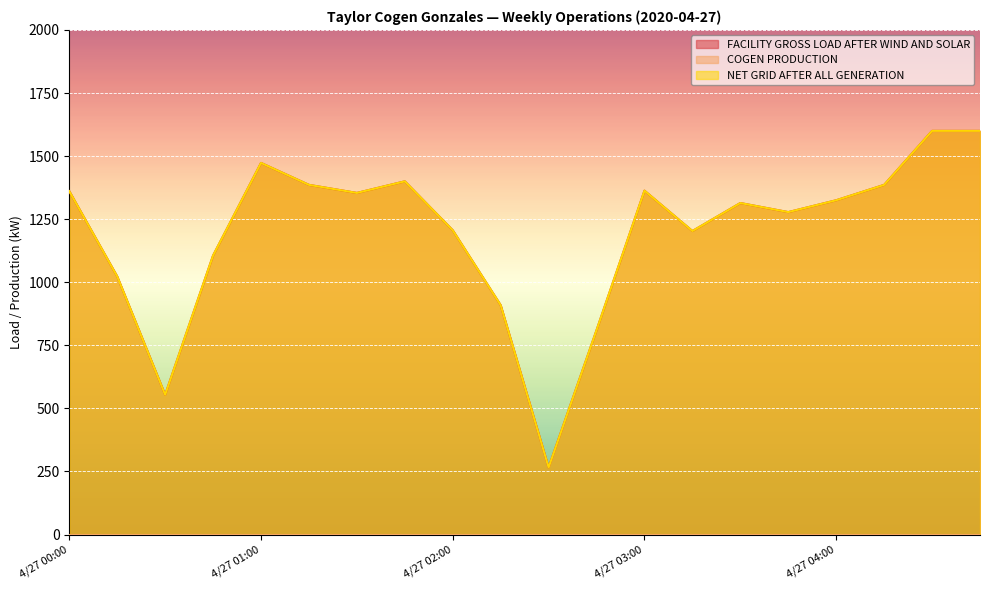

List the series in order of their peak value, lowest first.

FACILITY GROSS LOAD AFTER WIND AND SOLAR, NET GRID AFTER ALL GENERATION